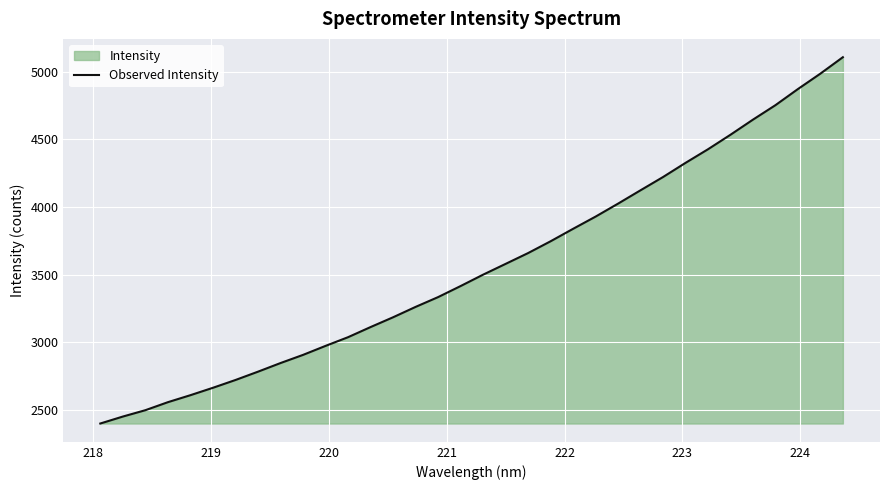

What is the smallest value displayed?

2400.9